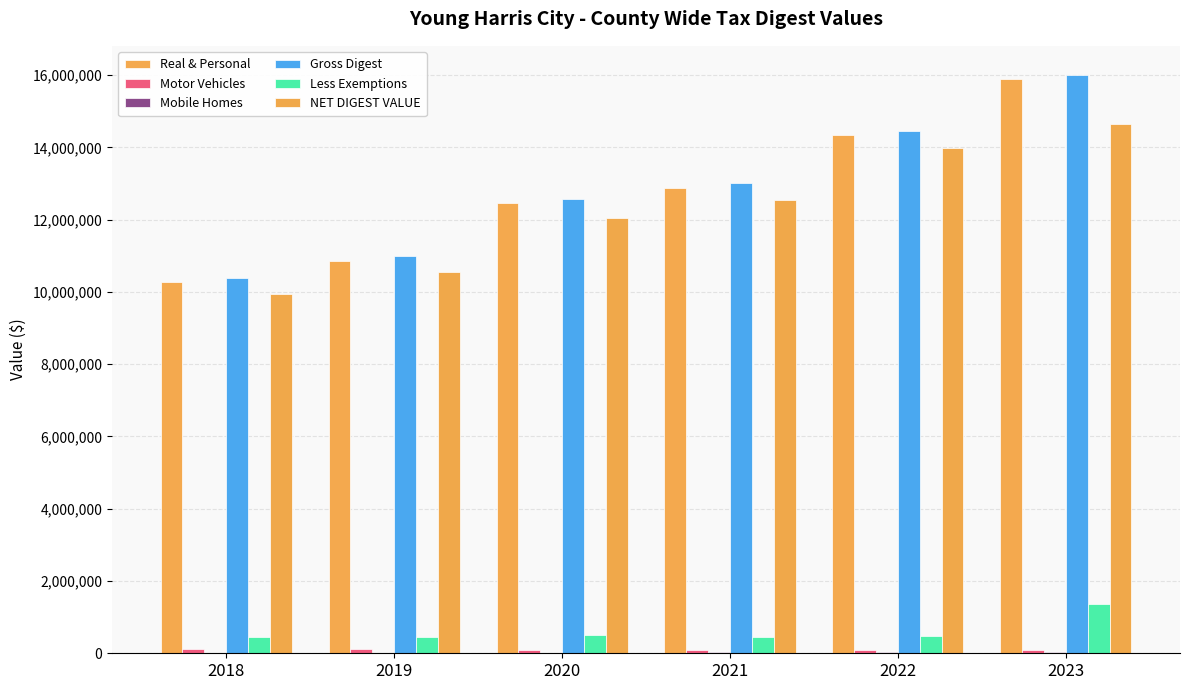

At which category is the sum across all series the highest?

2023